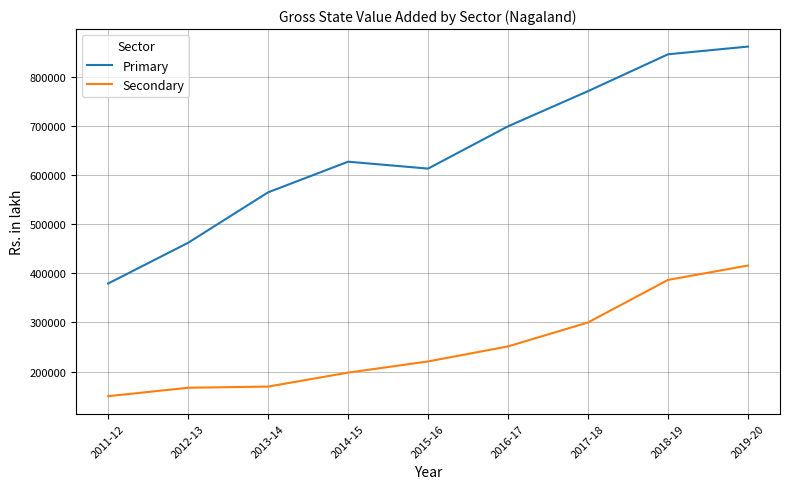

What value does the Secondary series have at 2016-17?

251084.2